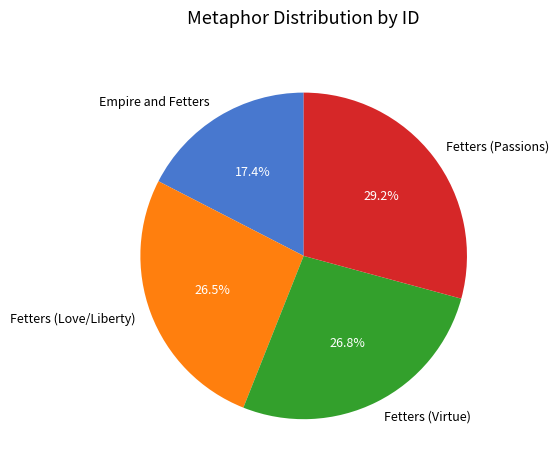

Is it true that Empire and Fetters is 26% of the pie?

False